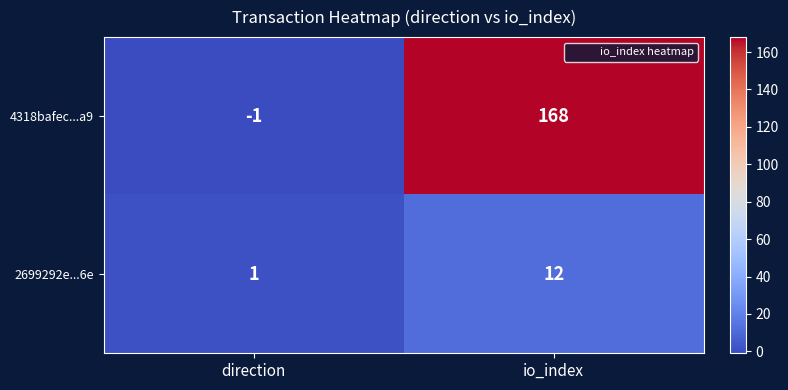

At which category does the chart reach its peak across all series?

io_index